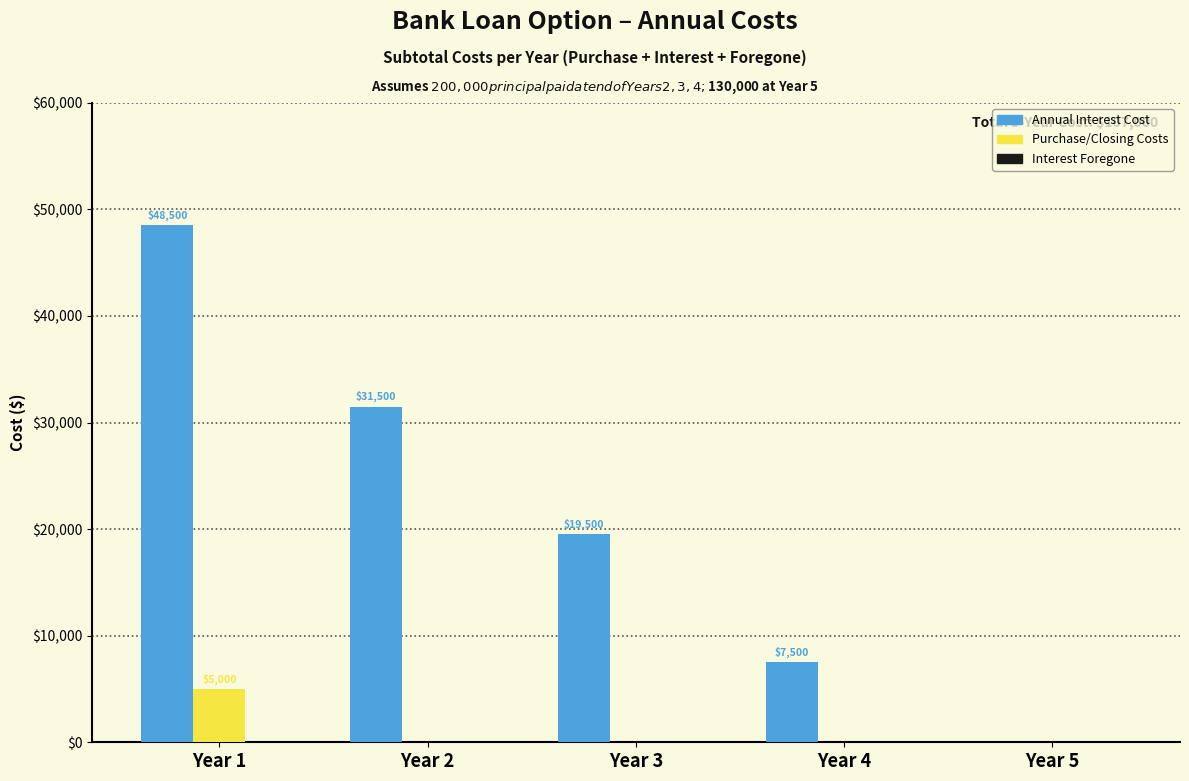

What is the sum of the Annual Interest Cost values at Year 4 and Year 1?

56000